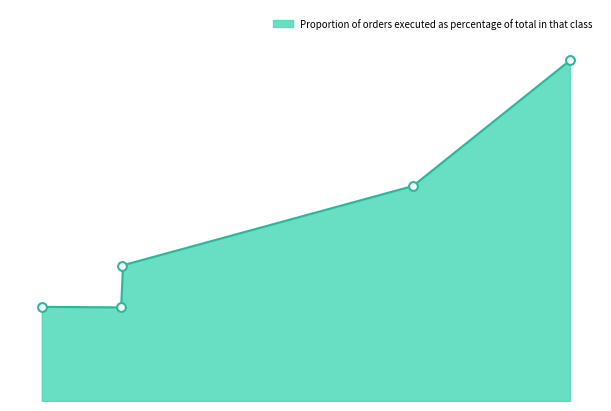

Approximately how many times larger is the value at Cantor Fitzgerald Europe compared to Sanford C. Bernstein Limited?

0.4